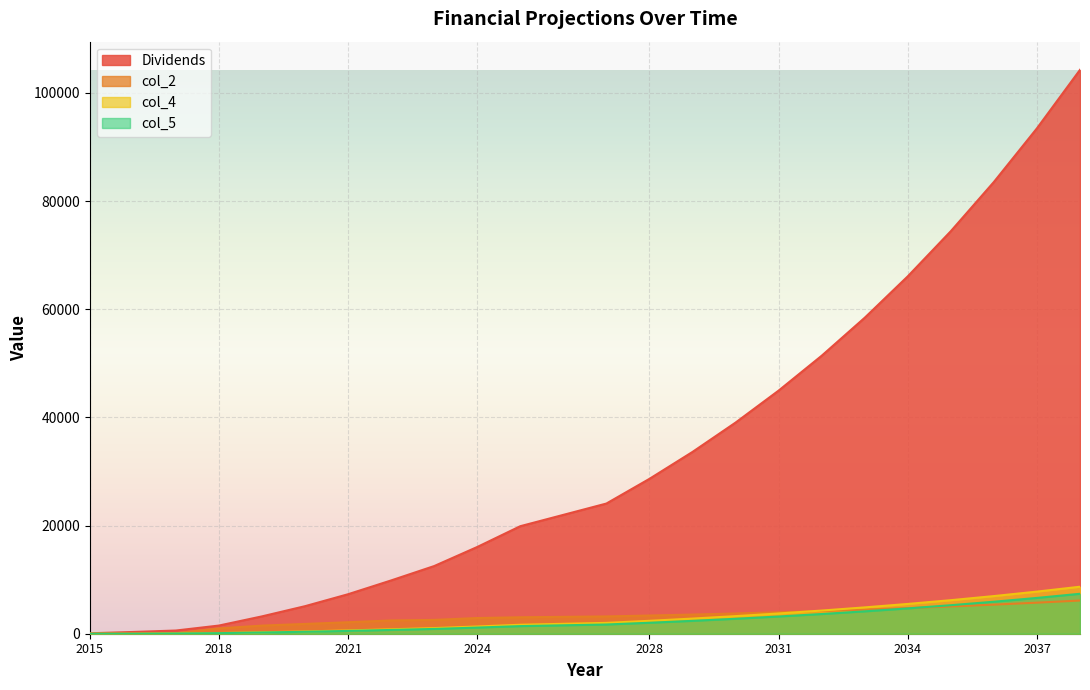

At how many categories does at least one series exceed 46115?

7